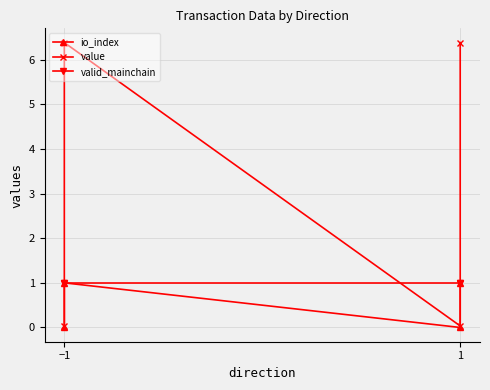

What is the average value of the value series?

3.2